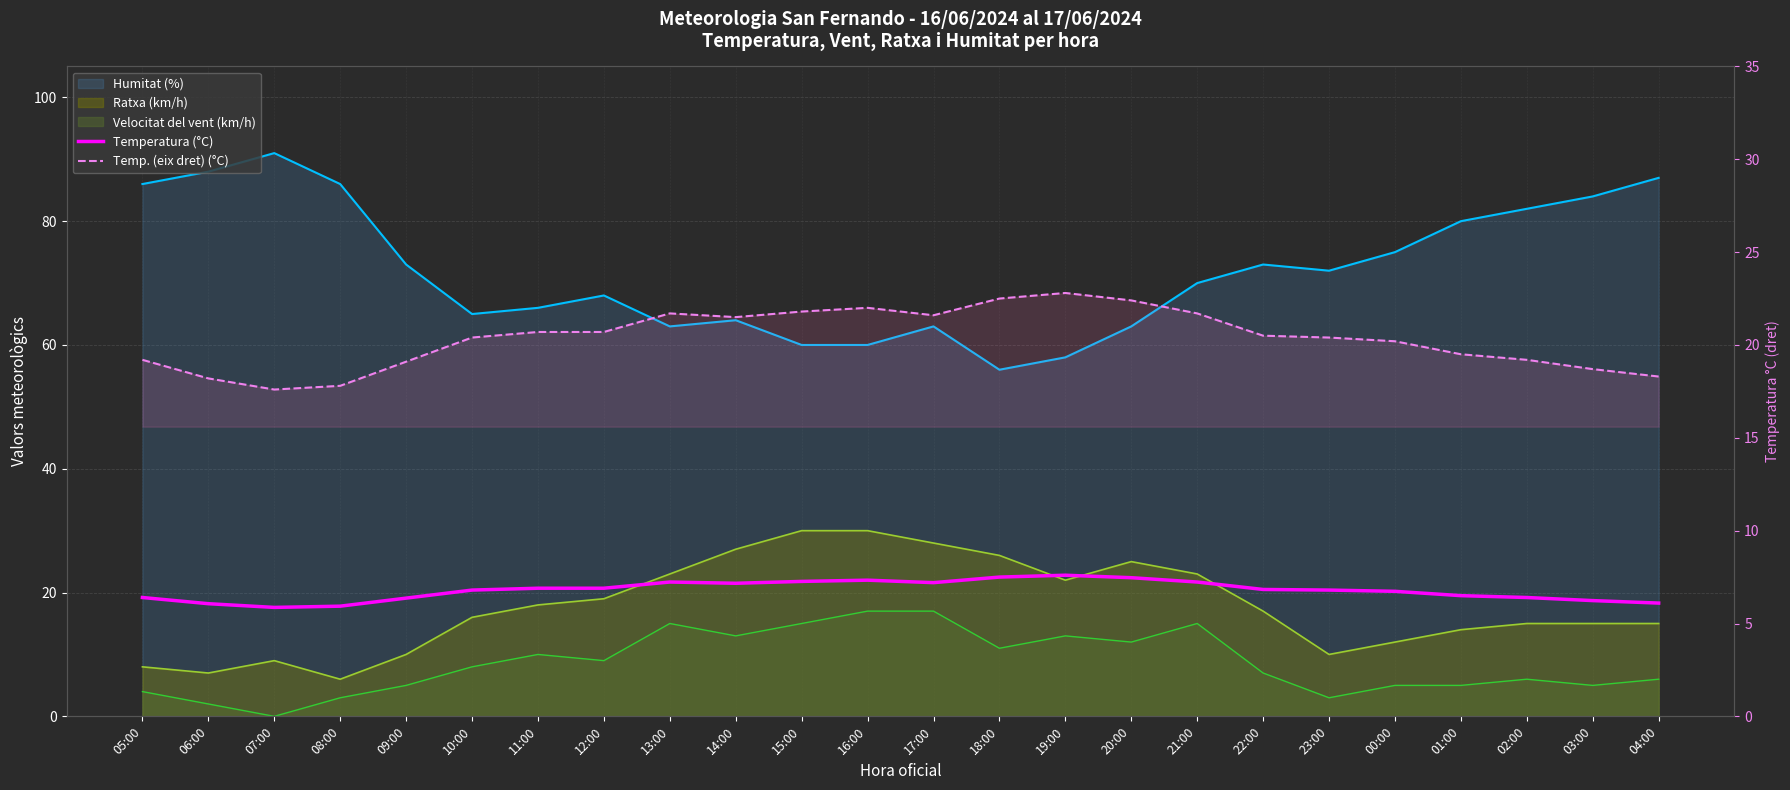

True or false: Temperatura (°C) and Temp. (eix dret) (°C) intersect in this chart.

False